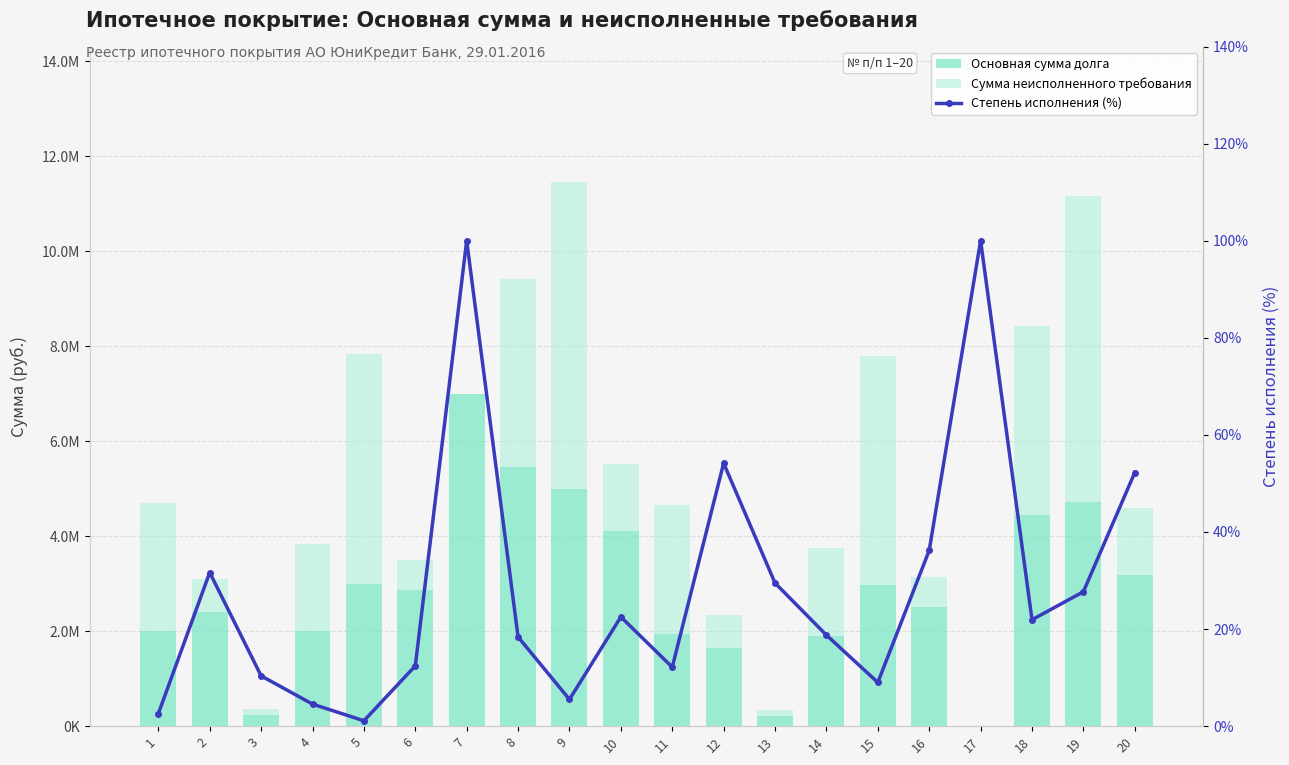

What is the approximate value of Основная сумма долга at 2?

2400000.0